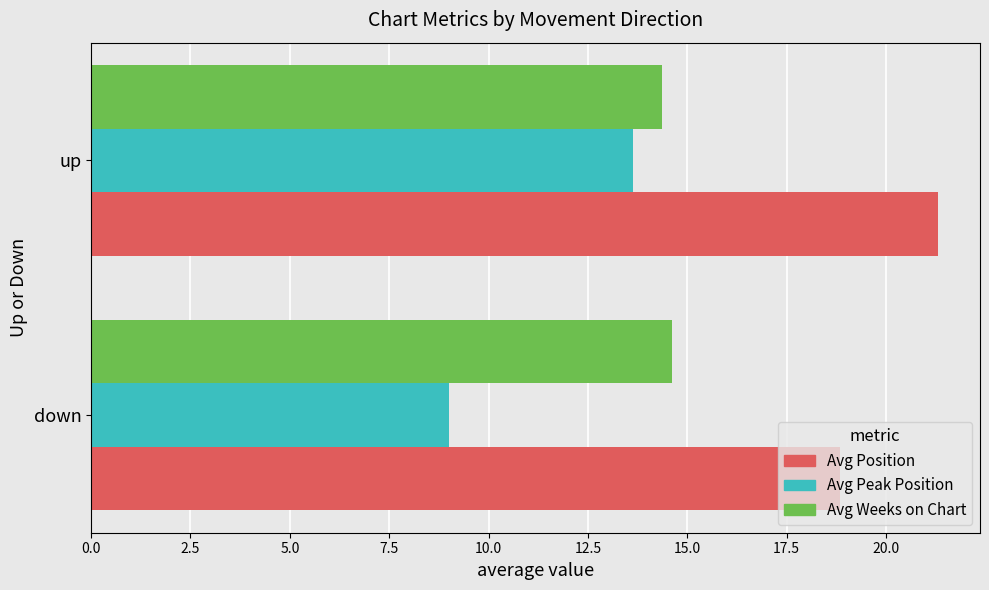

The value of Avg Weeks on Chart at down is 14.6. True or false?

True